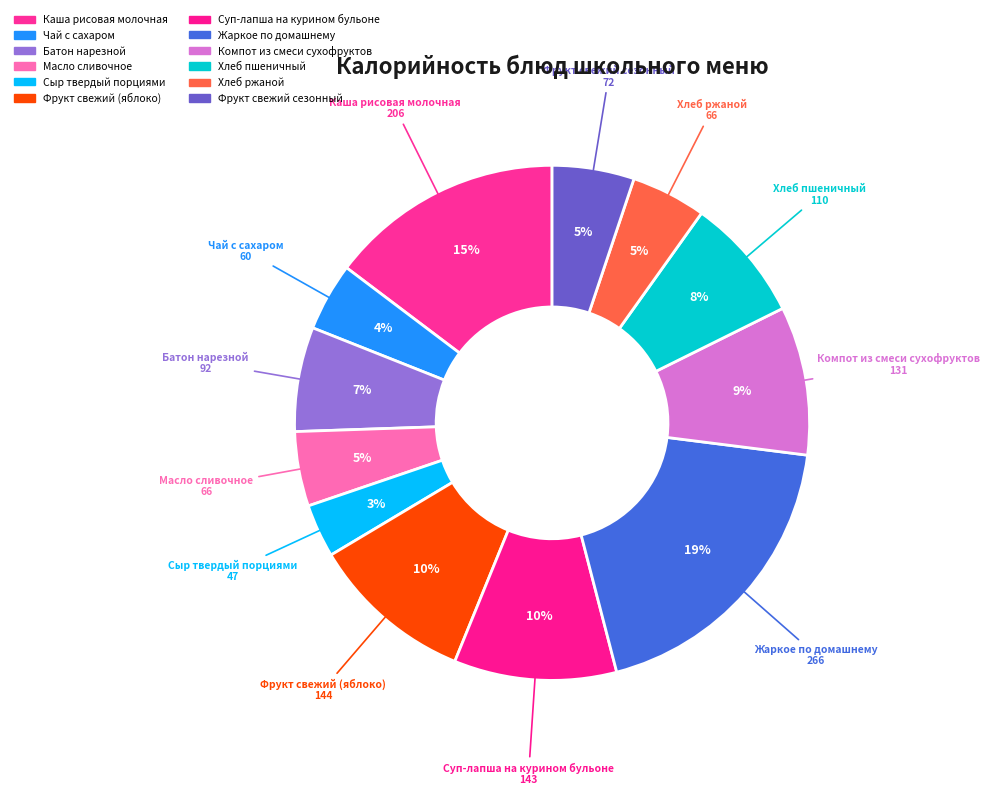

The Хлеб ржаной slice represents 1% of the pie. True or false?

False